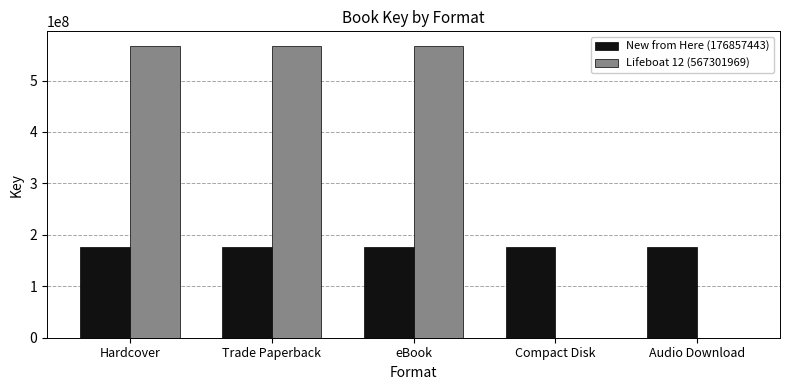

What is the average value of the Lifeboat 12 (567301969) series?

340381181